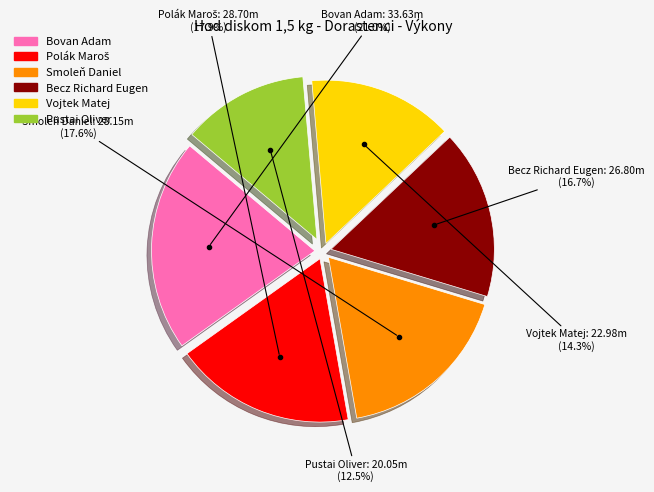

What is the smallest slice in the pie chart?

Pustai Oliver